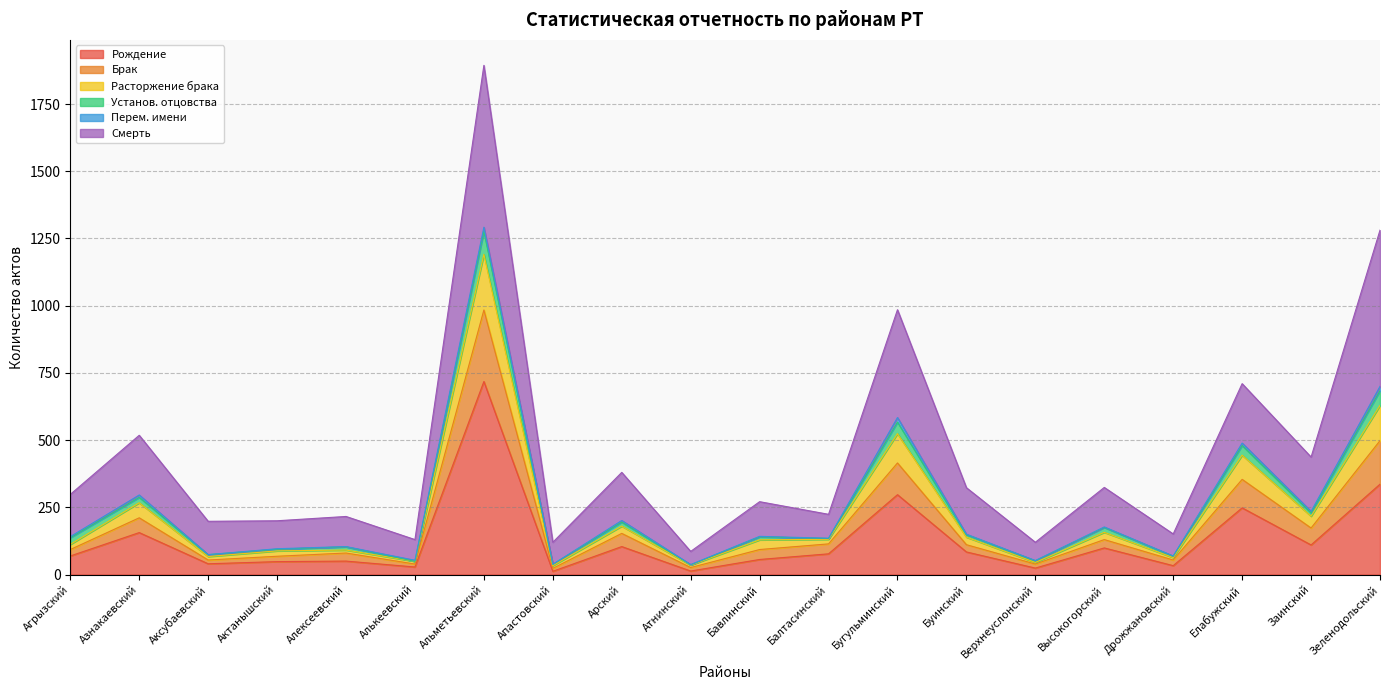

What is the difference between the Рождение values at Атнинский and Аксубаевский?

27